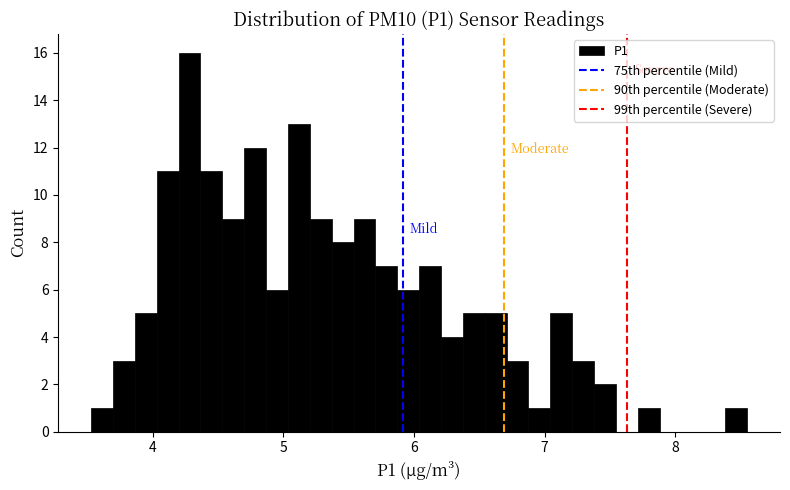

Read against the x-axis, roughly where is the centre of the tallest bar?

4.3